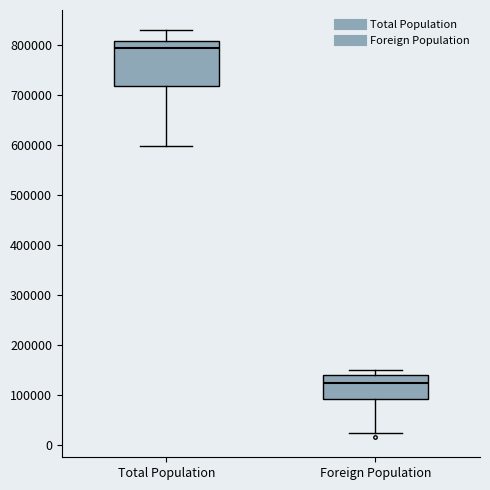

Which box has the highest median line?

Total Population